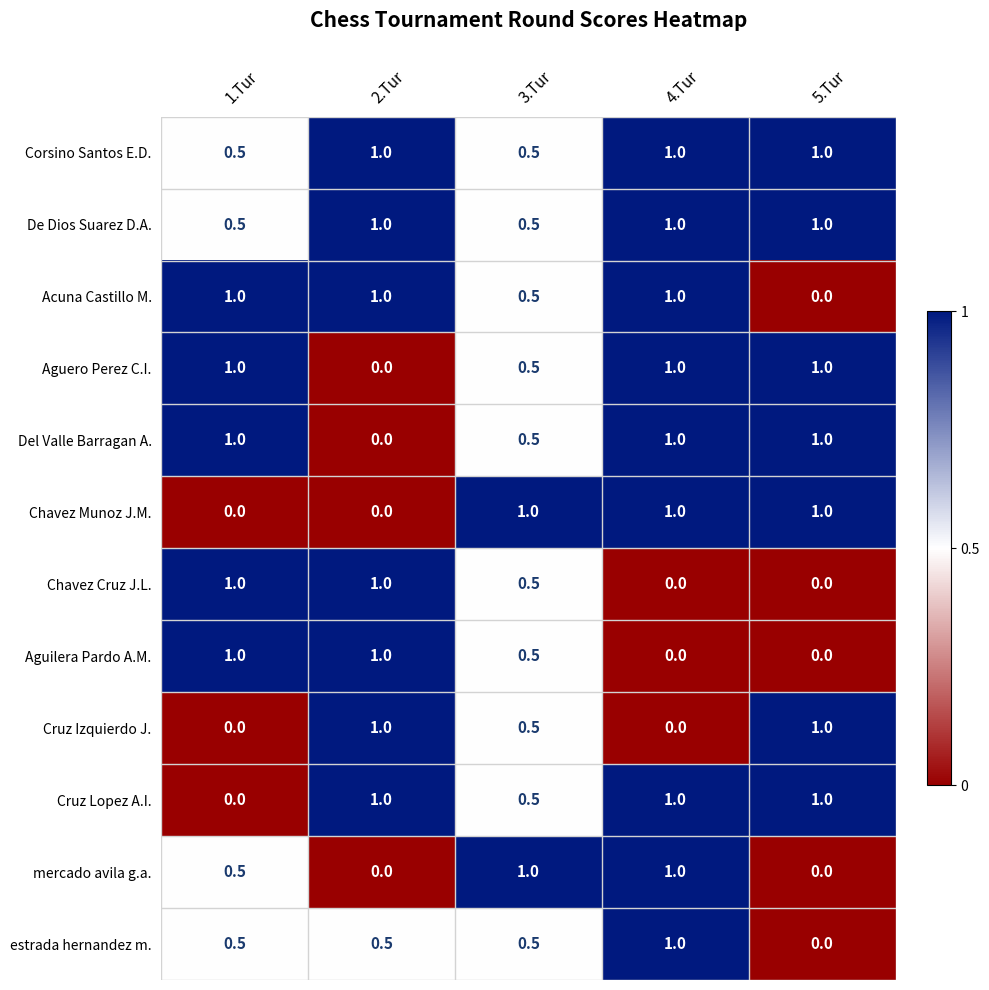

The value of Acuna Castillo M. at 2.Tur is 1.8. True or false?

False